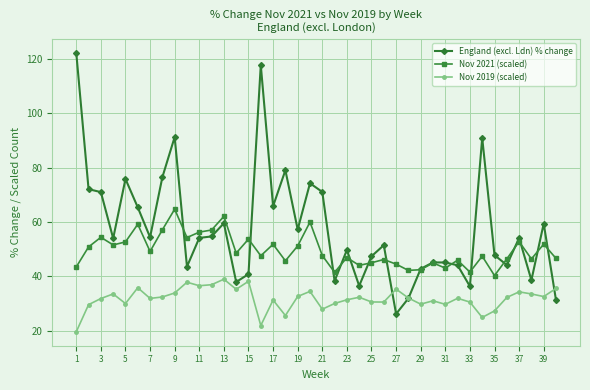

Which series has the largest range (max minus min)?

England (excl. Ldn) % change